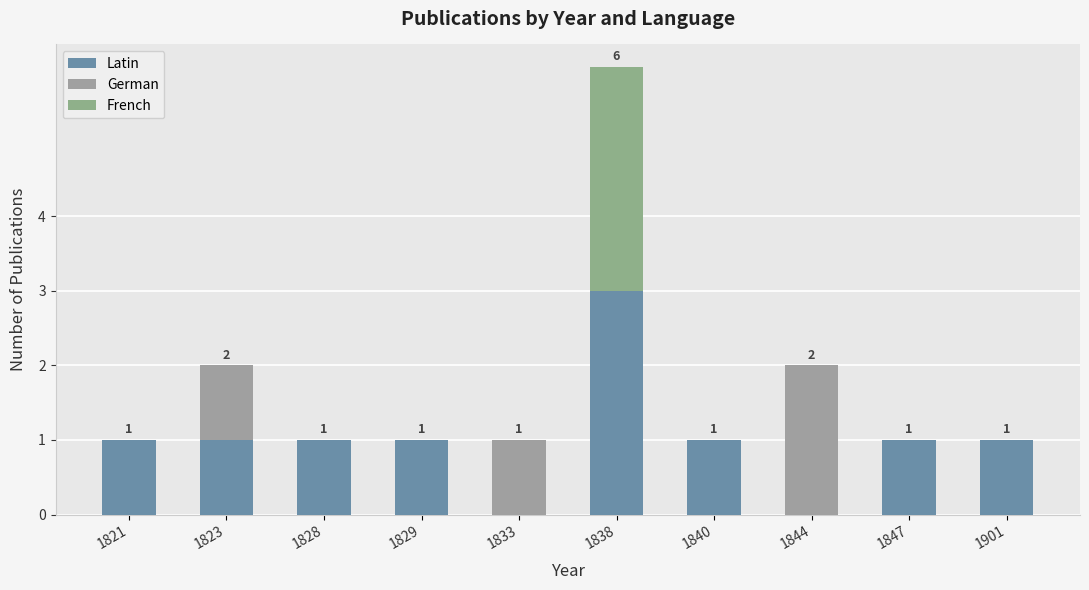

True or false: Latin has a value of 0 at 1821.

False